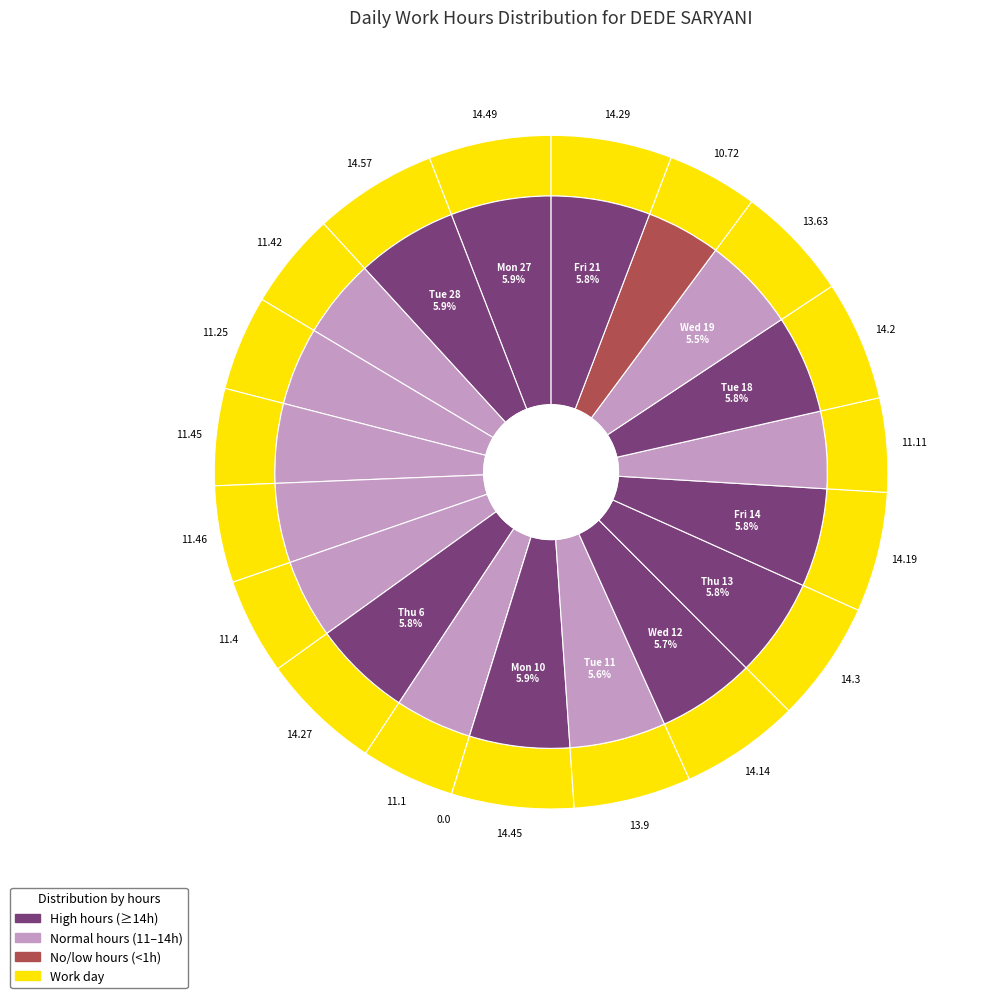

Count the number of slices in the pie.

20